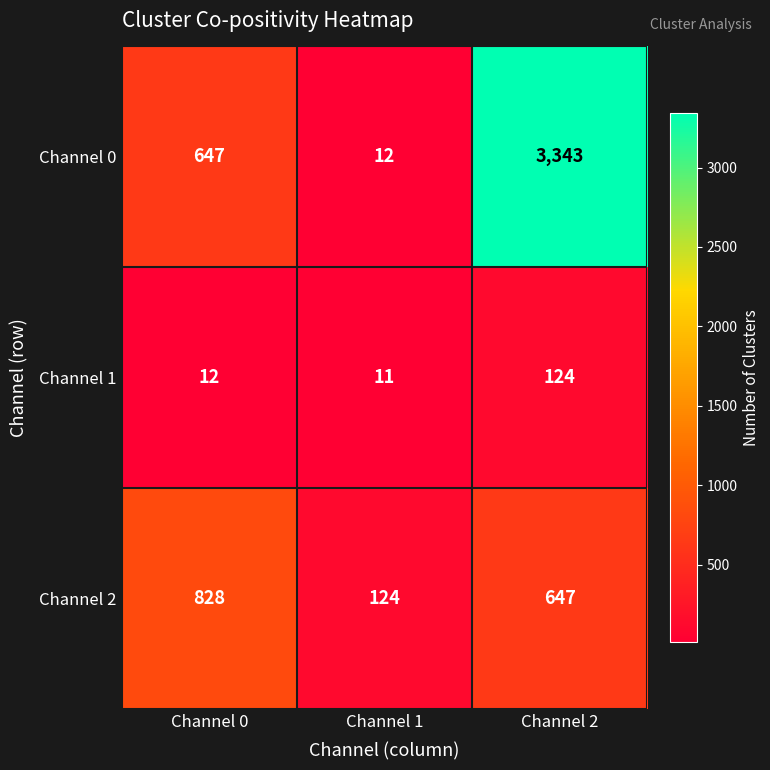

Count the number of categories in the chart.

3